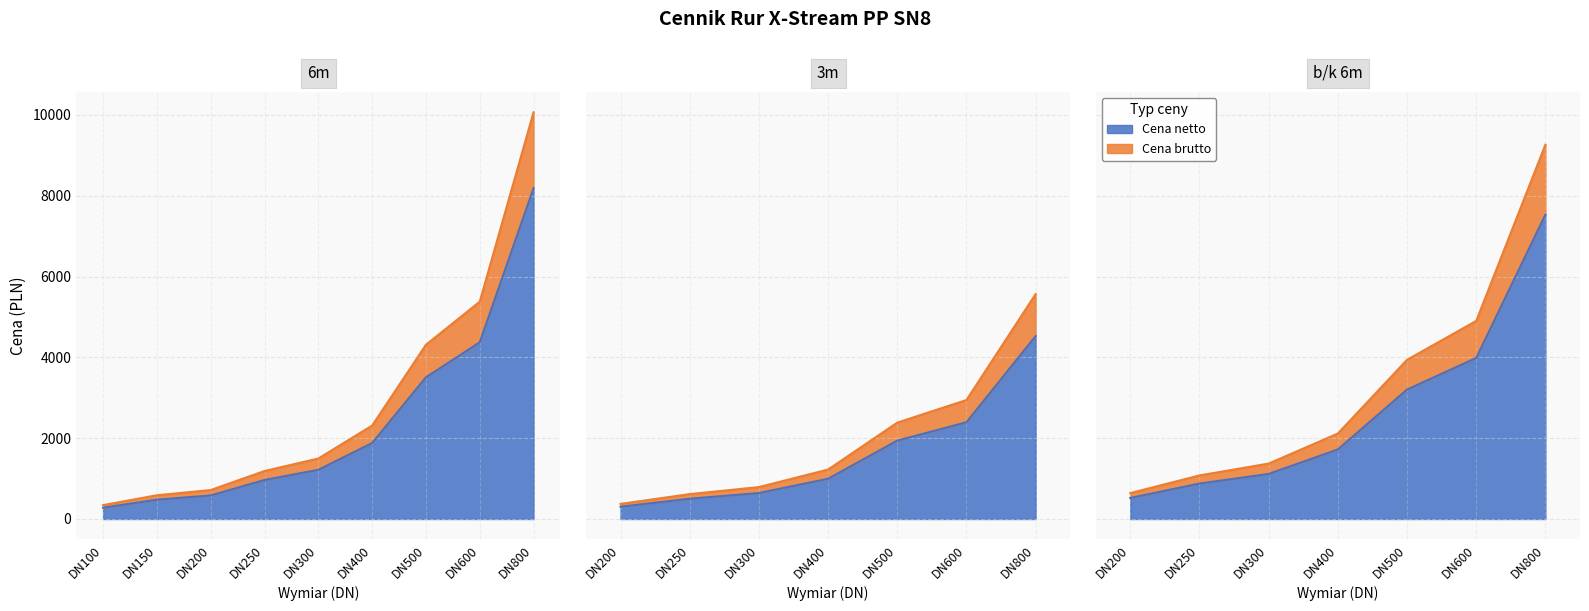

The Cena netto series shows 330.6 at DN250. True or false?

False